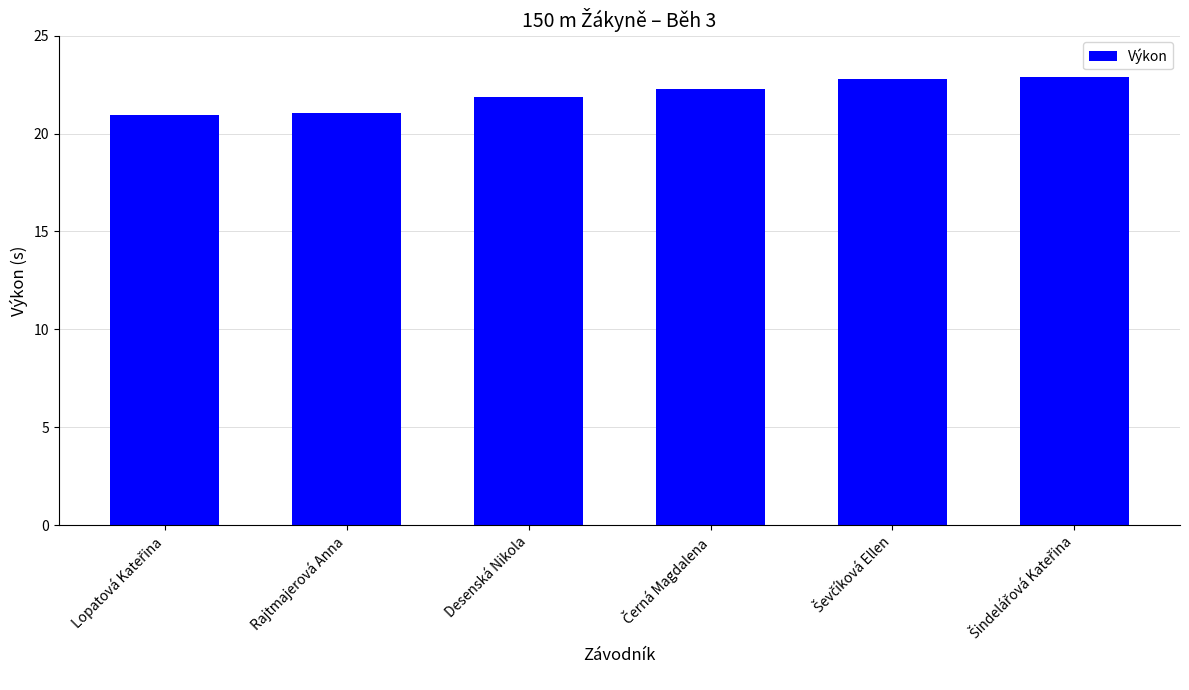

What is the minimum value shown in the chart?

21.0